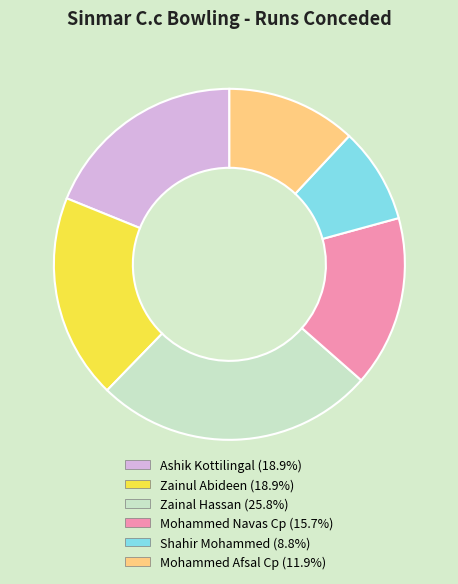

Is the sum of Shahir Mohammed (8.8%) and Mohammed Afsal Cp (11.9%) greater than half?

No